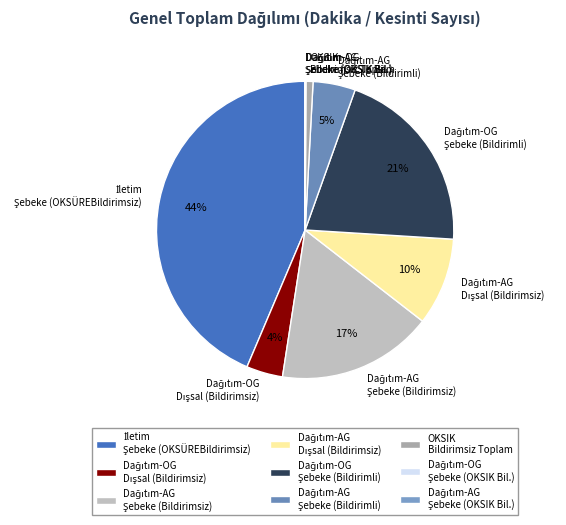

To the nearest percent, what is the average slice percentage?

11%